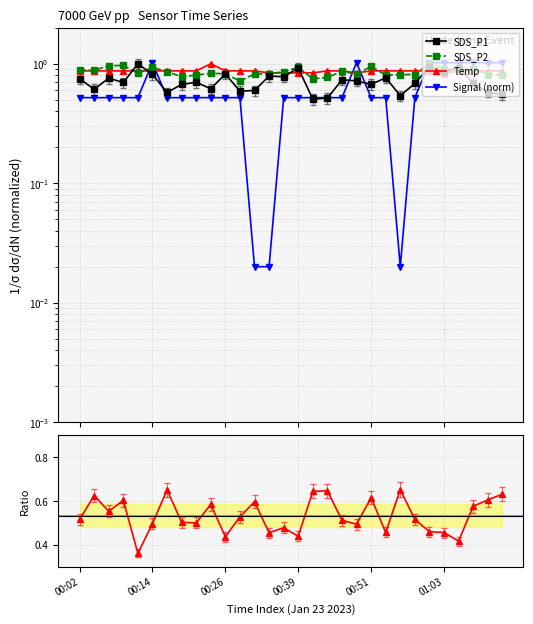

How many data points does each series have?

30